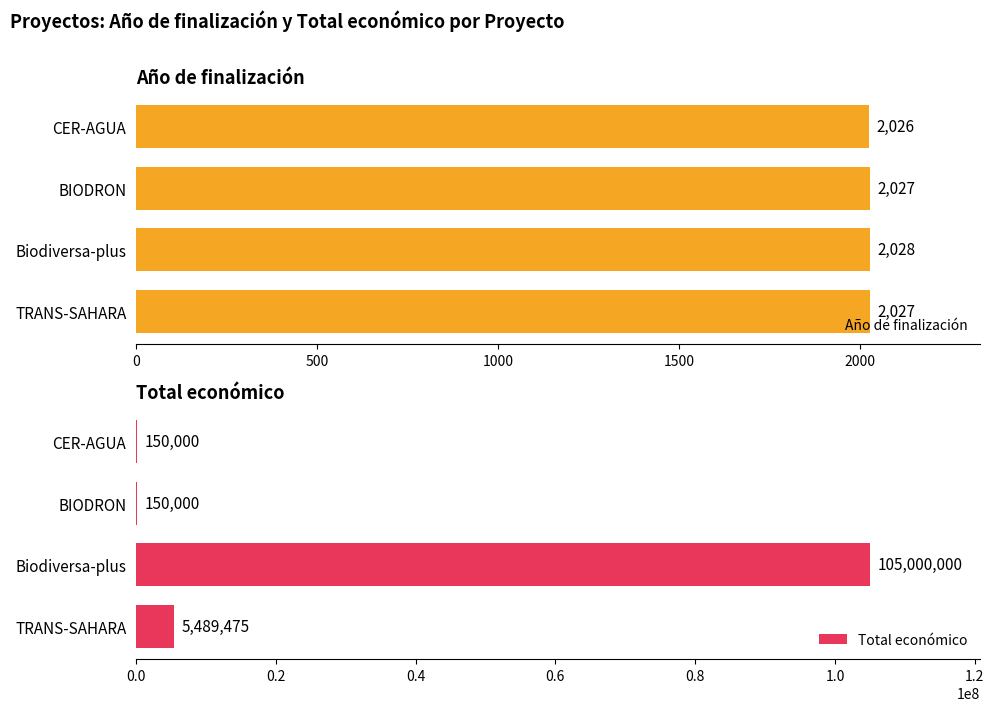

What is the minimum value shown in the chart?

2026